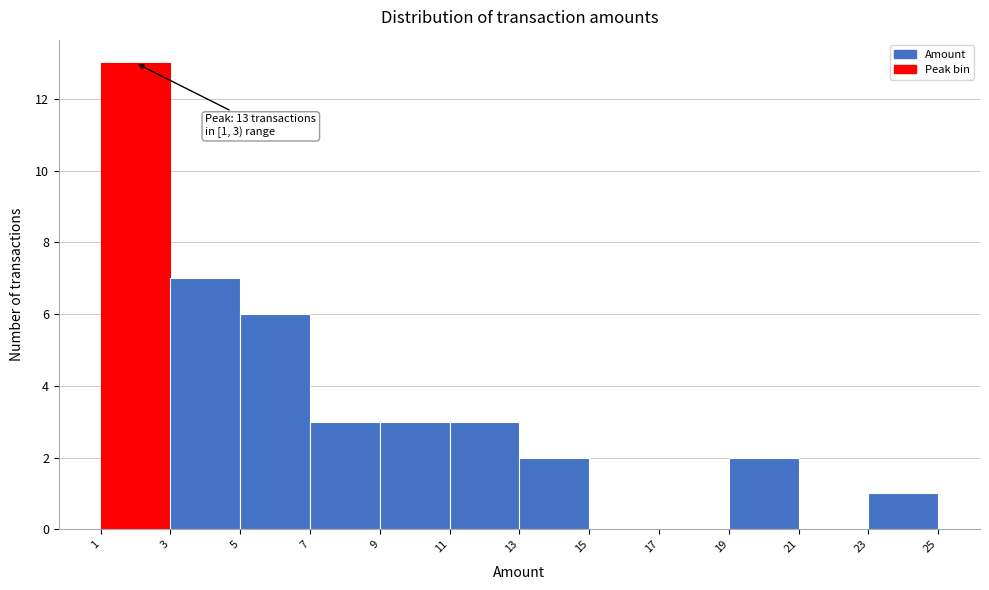

Which range on the x-axis has the tallest bar?

1 to 3